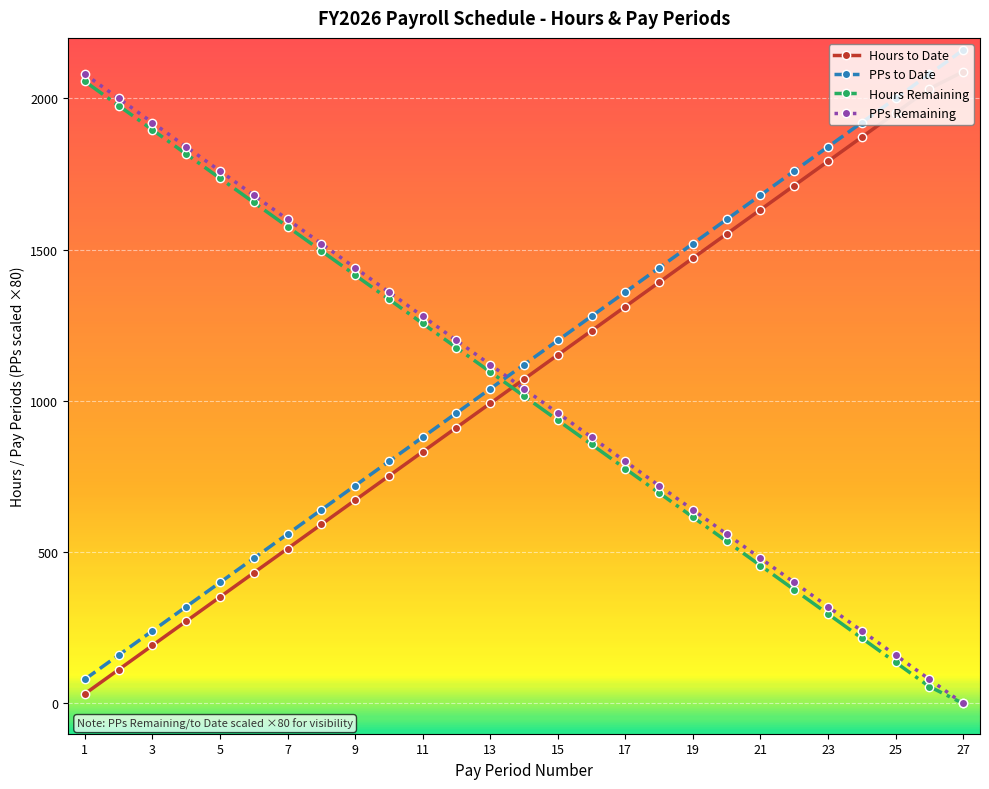

What are all the series names shown in the legend?

Hours to Date, PPs to Date, Hours Remaining, PPs Remaining